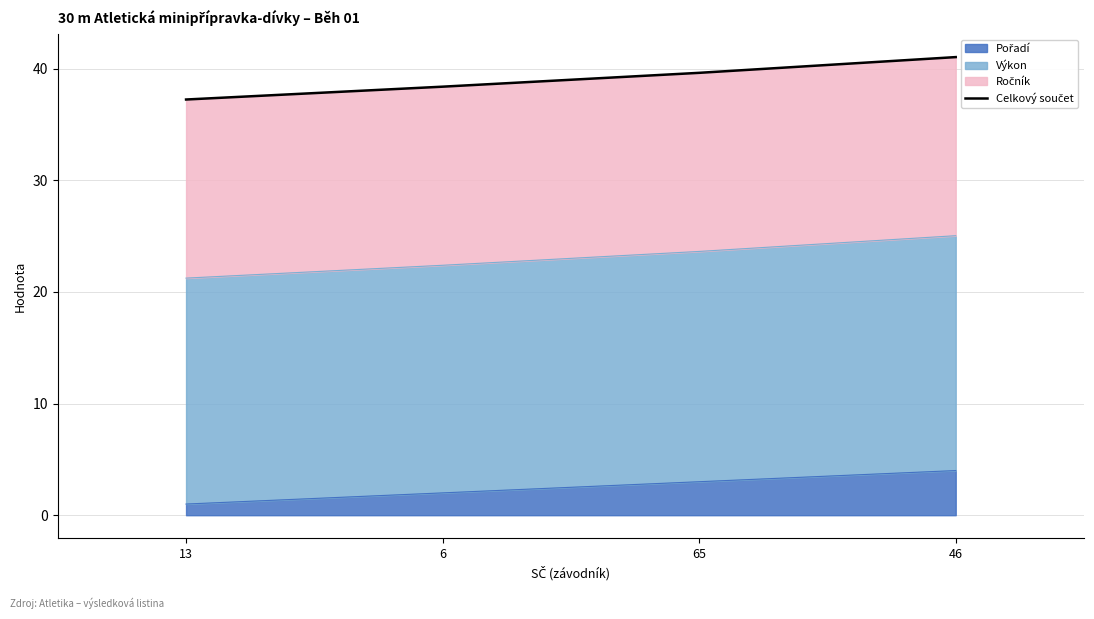

Does the chart have visible grid lines?

Yes